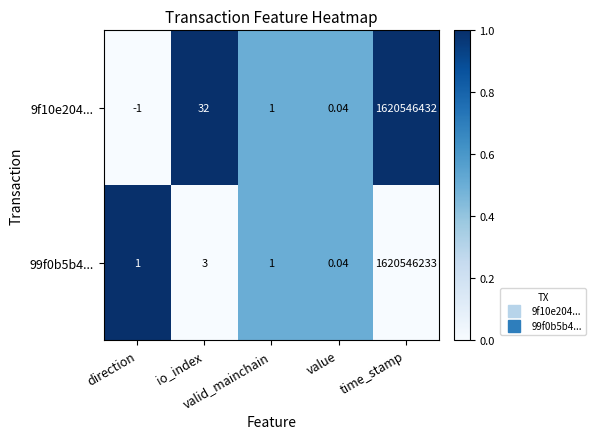

How many data points in 9f10e204... are less than 1?

2